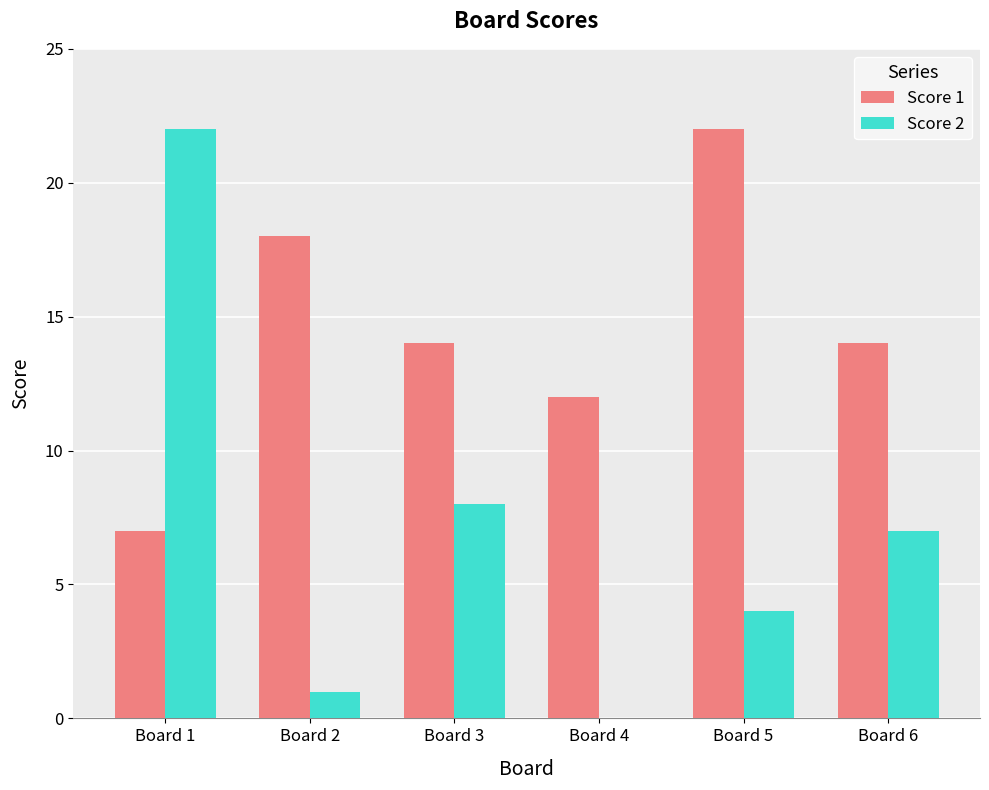

Reading right to left, what are all the values shown in this chart?

Score 1: Board 6=14	Board 5=22	Board 4=12	Board 3=14	Board 2=18	Board 1=7
Score 2: Board 6=7	Board 5=4	Board 4=0	Board 3=8	Board 2=1	Board 1=22